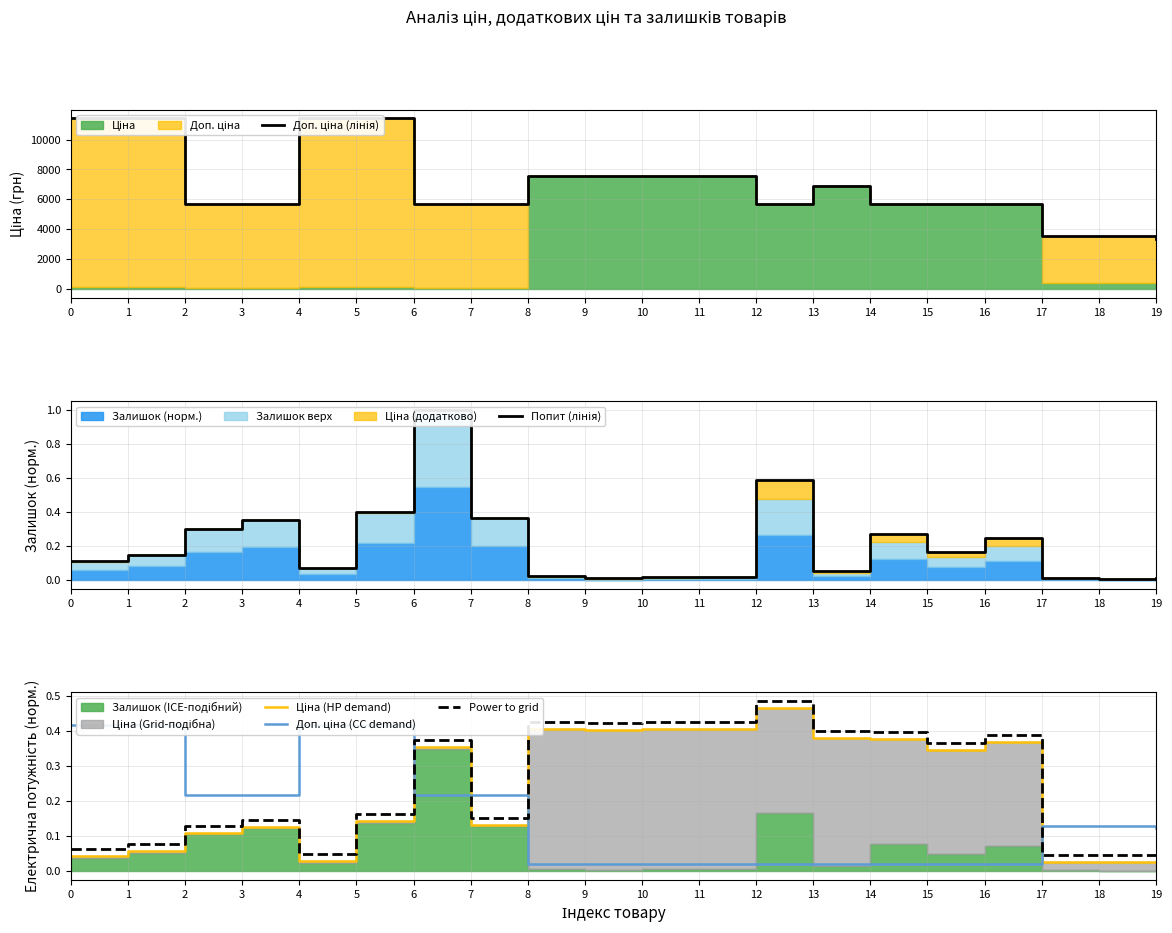

What is the sum of the Доп. ціна (CC demand) values at 14 and 1?

0.4